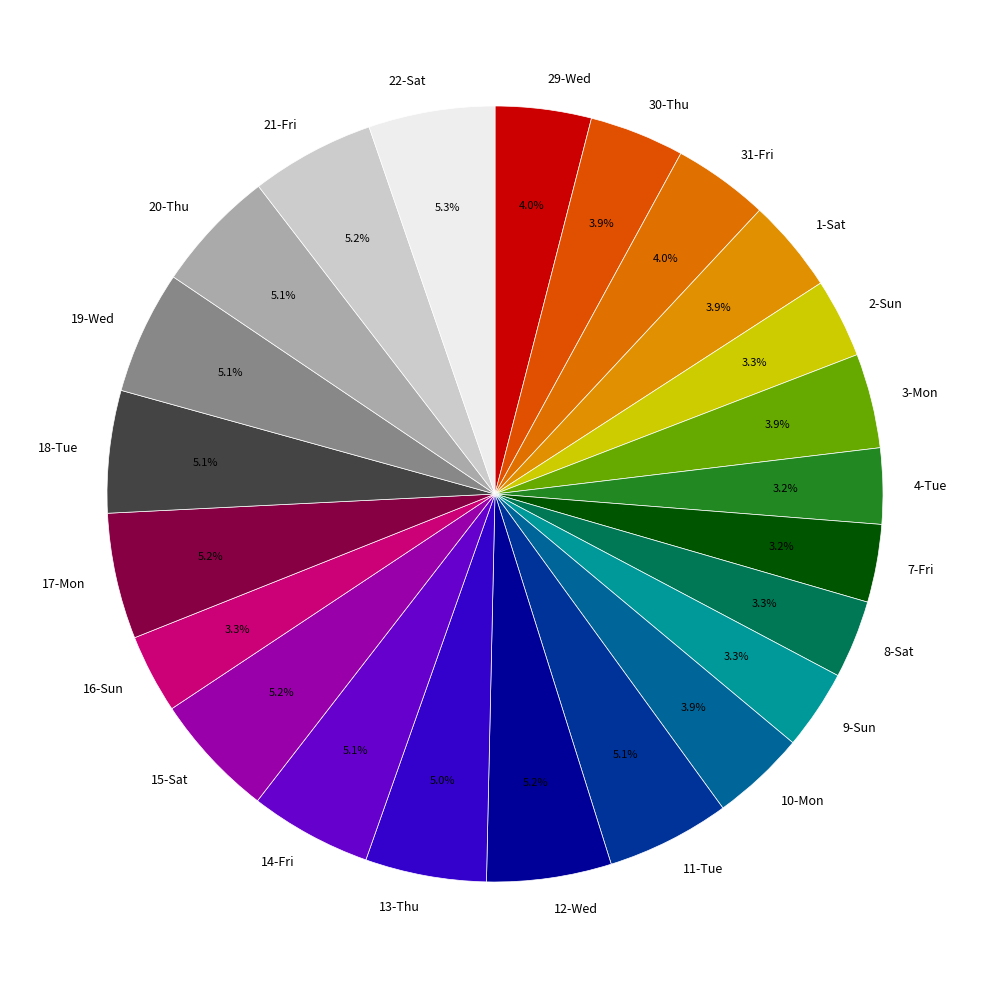

What is the total percentage of 16-Sun and 13-Thu?

8.3%